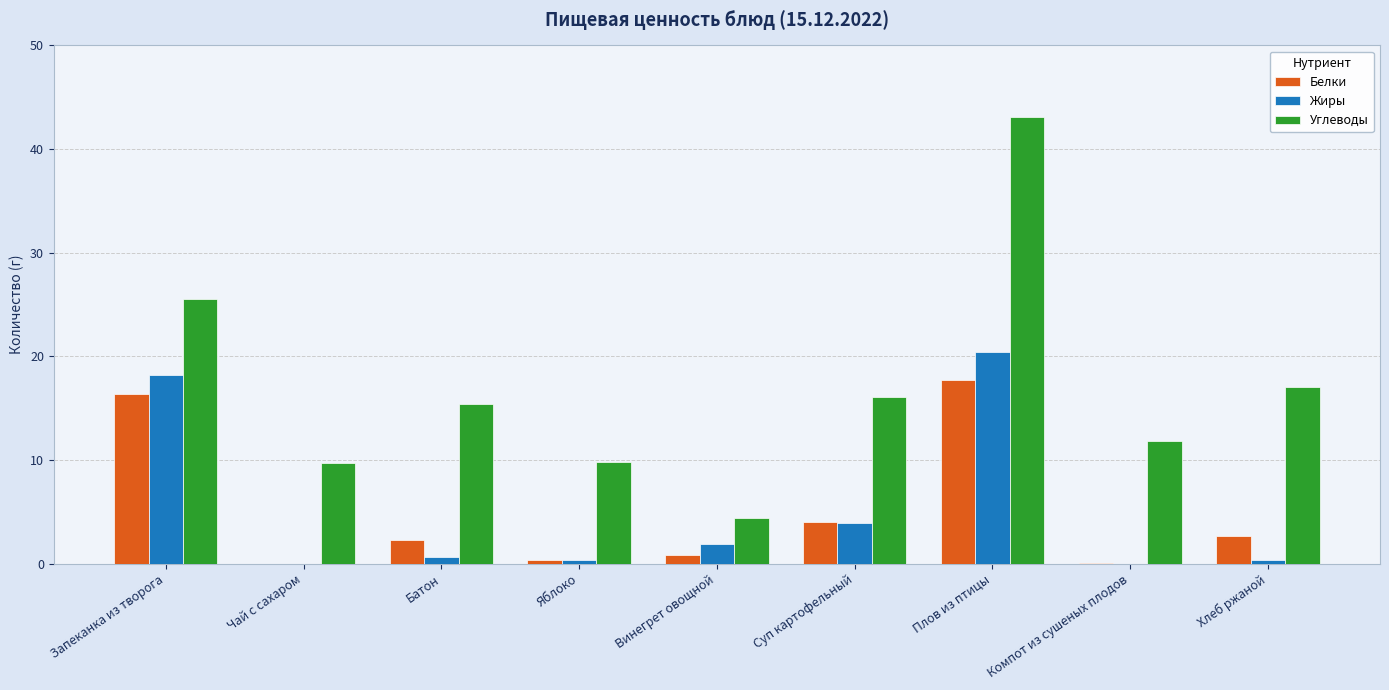

Which series changed the most between Винегрет овощной and Хлеб ржаной?

Углеводы